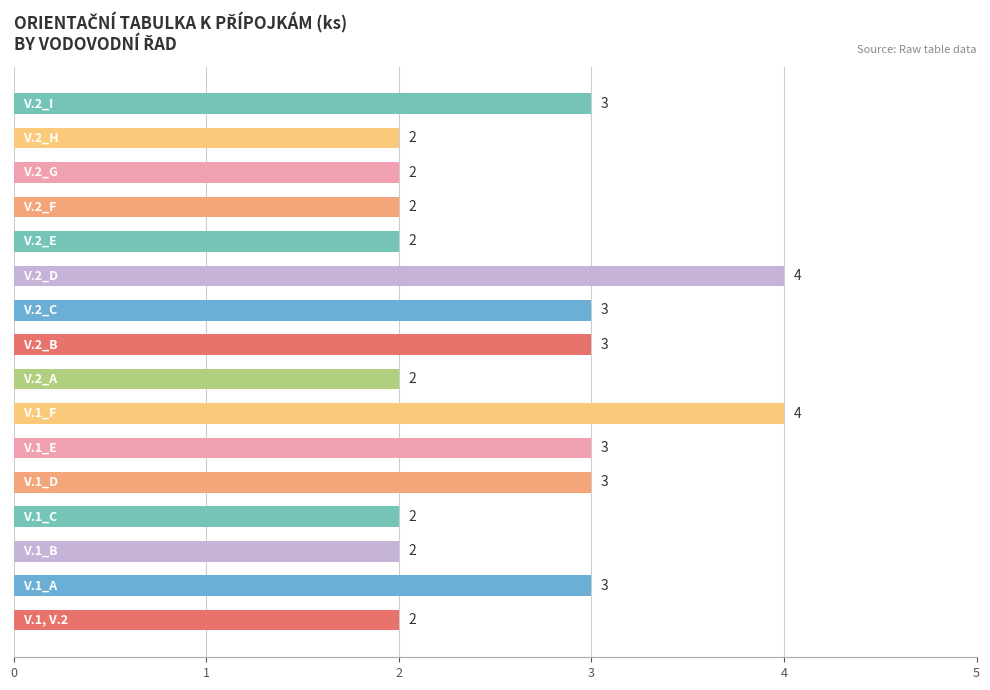

Reading bottom to top, list all the values displayed in this chart.

2	3	2	2	3	3	4	2	3	3	4	2	2	2	2	3